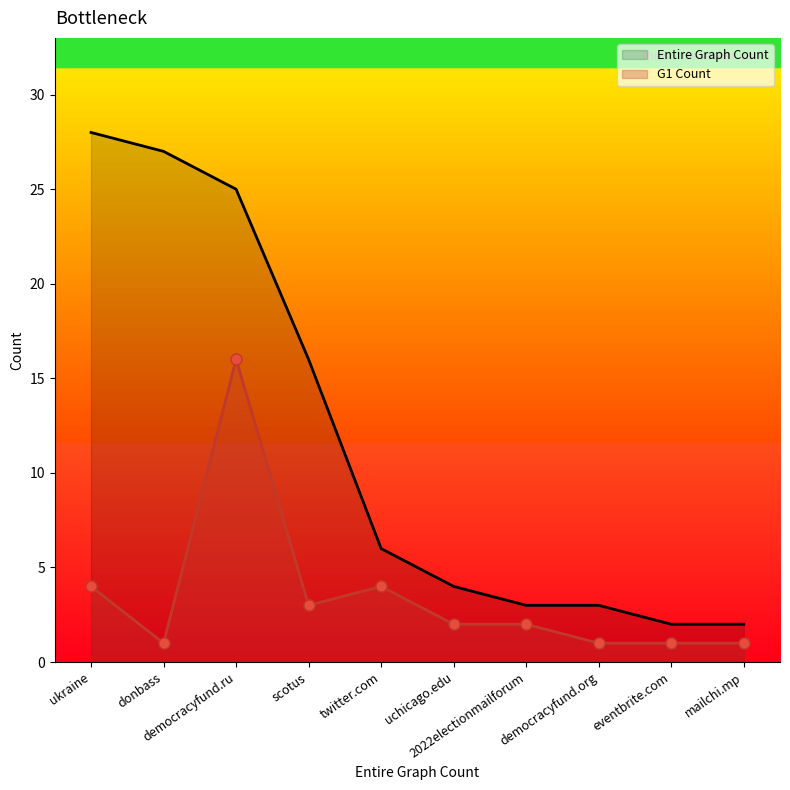

In G1 Count, how many points are higher than both neighbors (excluding endpoints)?

2